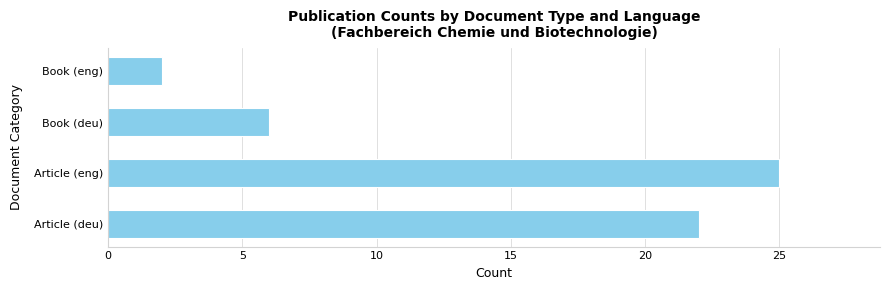

What is the sum of all values?

55